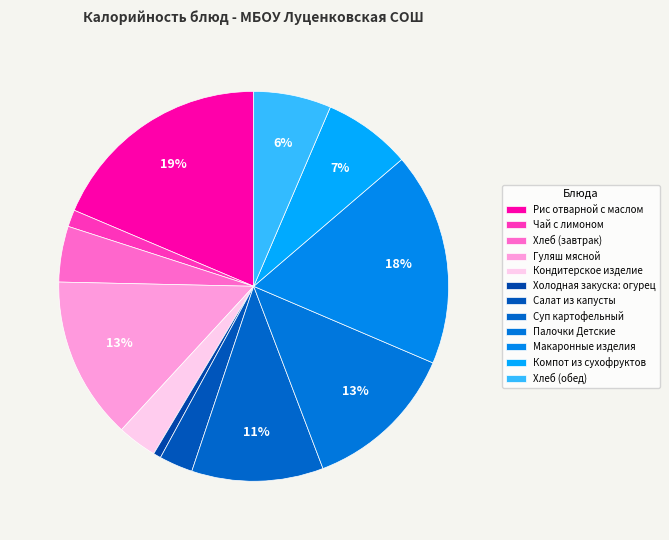

Combined, do Хлеб (завтрак) and Палочки Детские account for over 50%?

No